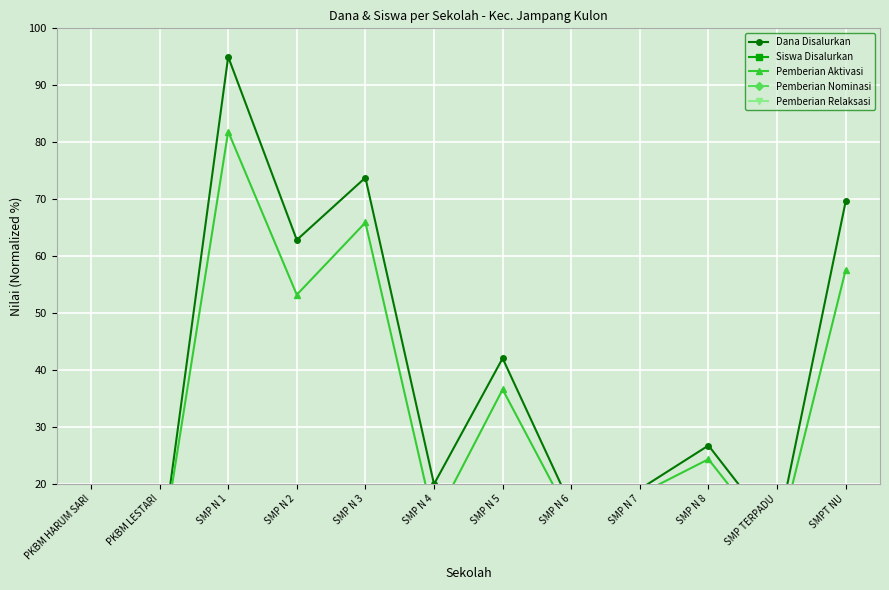

Does the chart display data point markers on the line(s)?

Yes